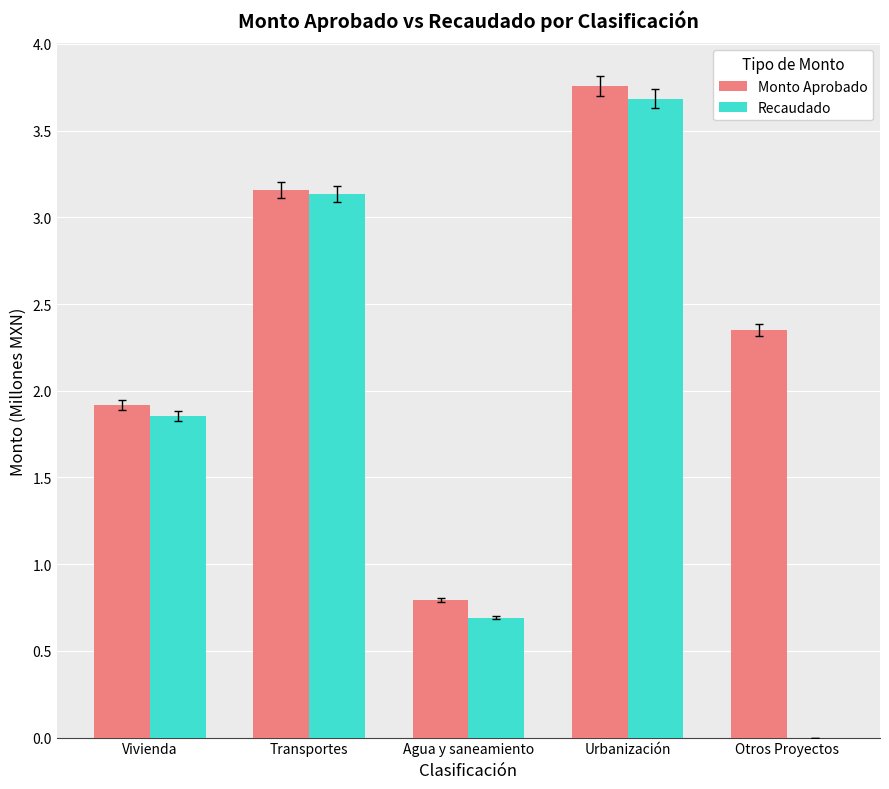

What are all the series names shown in the legend?

Monto Aprobado, Recaudado